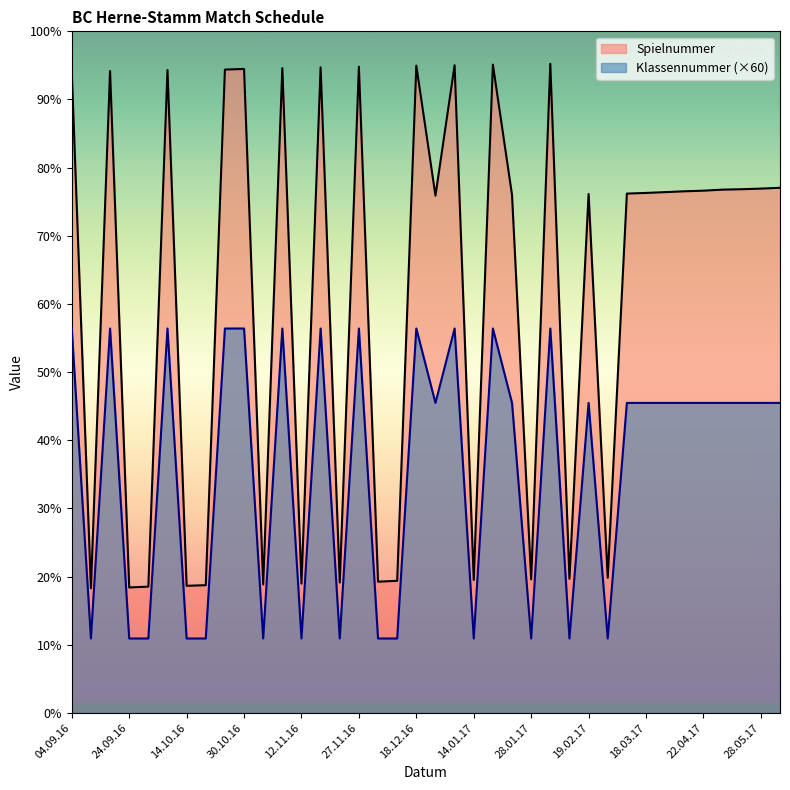

True or false: Spielnummer and Klassennummer cross at least once.

False